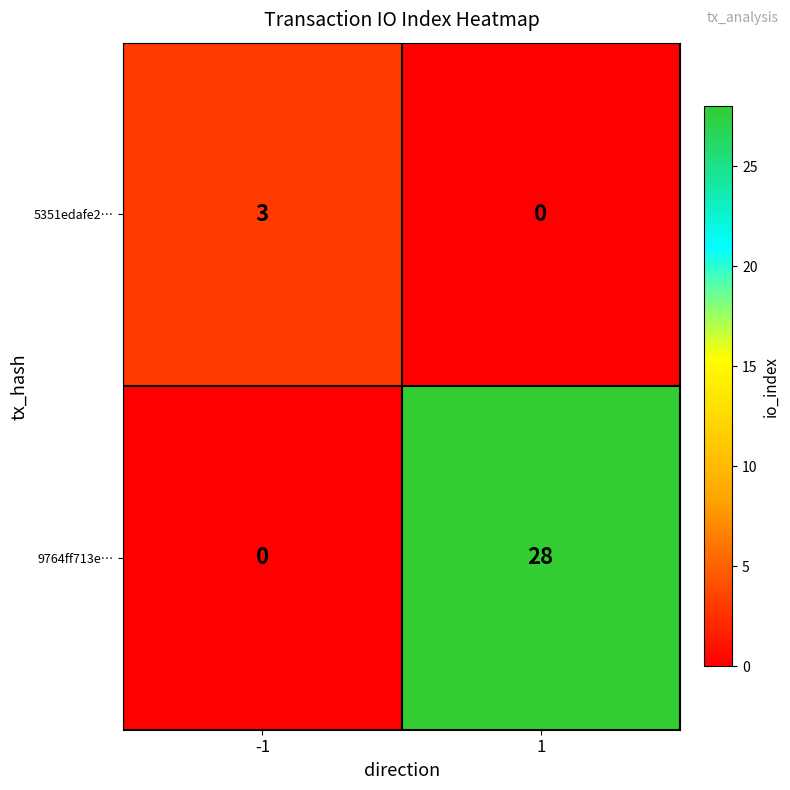

What is the total value across all series at -1?

3